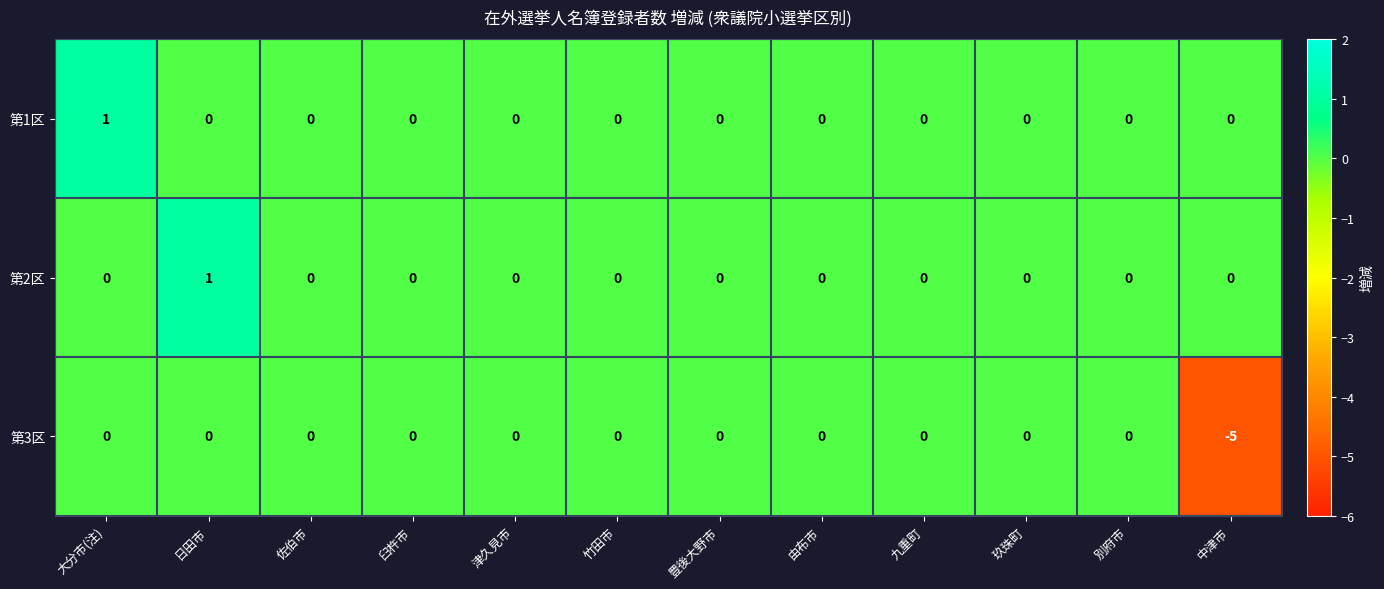

Count the 第3区 values in the range 0 to 1.

11